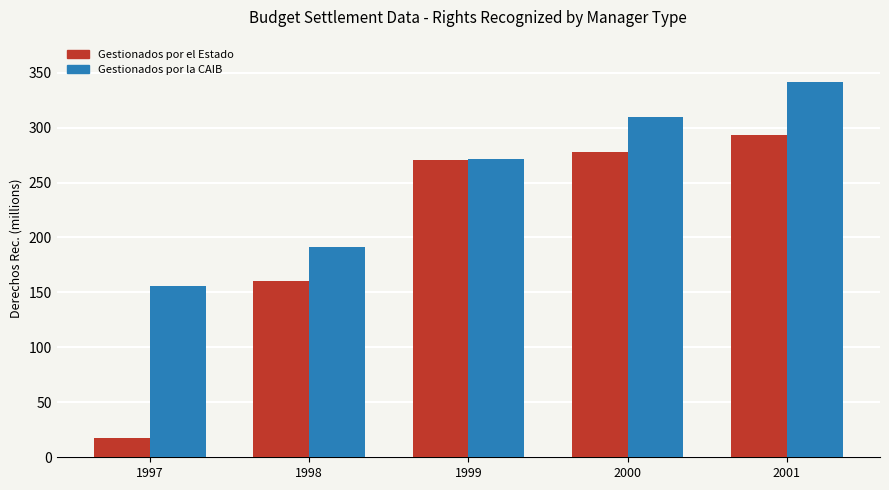

Reading left to right, list all the values displayed in this chart.

Gestionados por el Estado: 1997=17.6	1998=160.0	1999=270.3	2000=277.9	2001=293.5
Gestionados por la CAIB: 1997=156.1	1998=191.5	1999=271.6	2000=309.8	2001=341.8